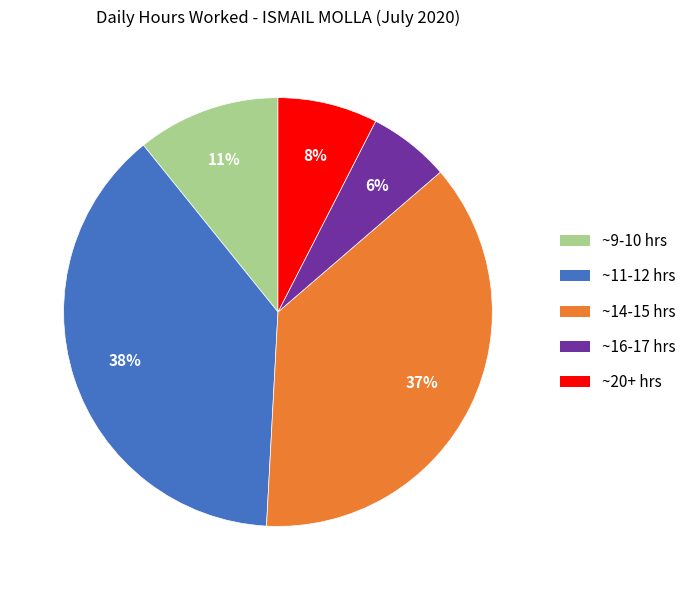

Is there a majority slice in this chart?

No